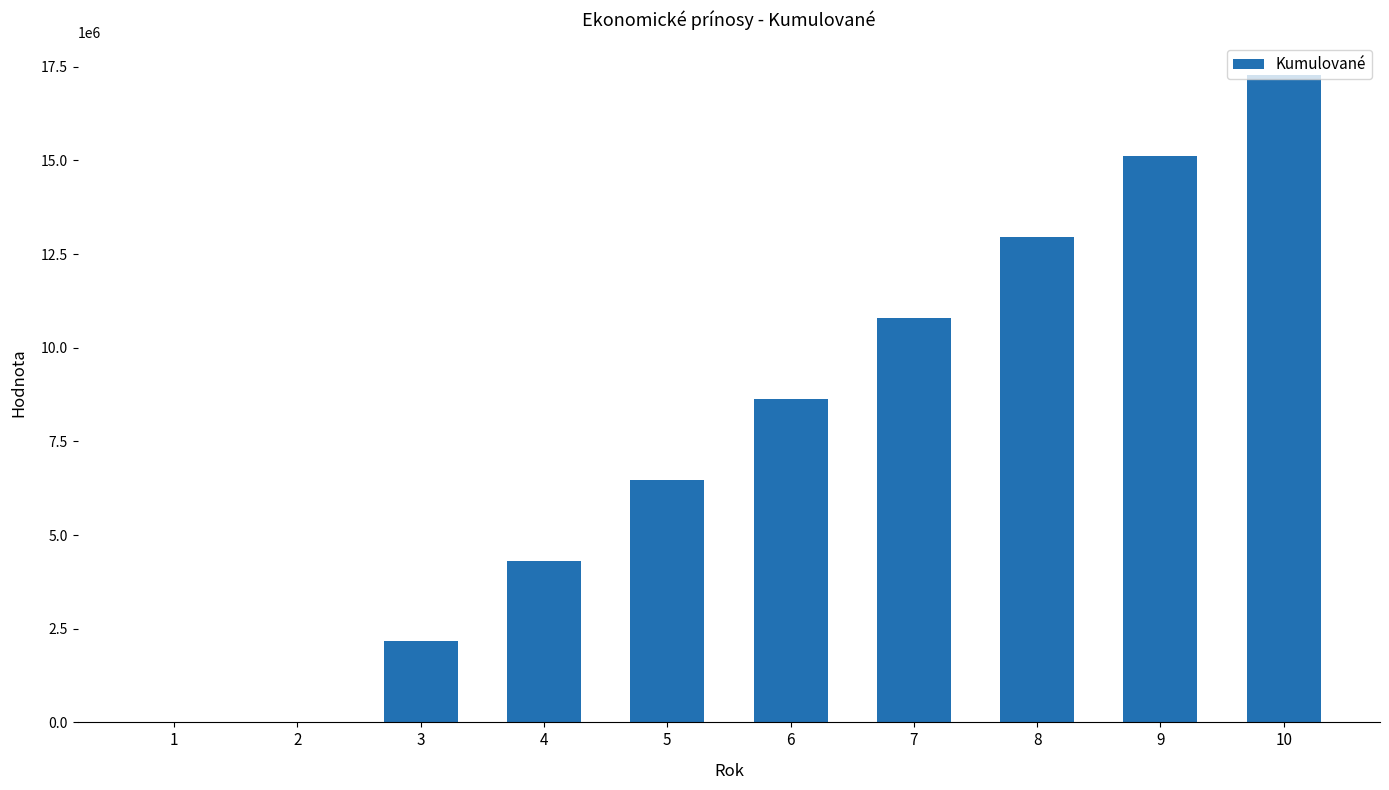

Reading left to right, list all the values displayed in this chart.

0.0	0.0	2160380.7	4320761.3	6481142.0	8641522.7	10801903.3	12962284.0	15122664.7	17283045.3